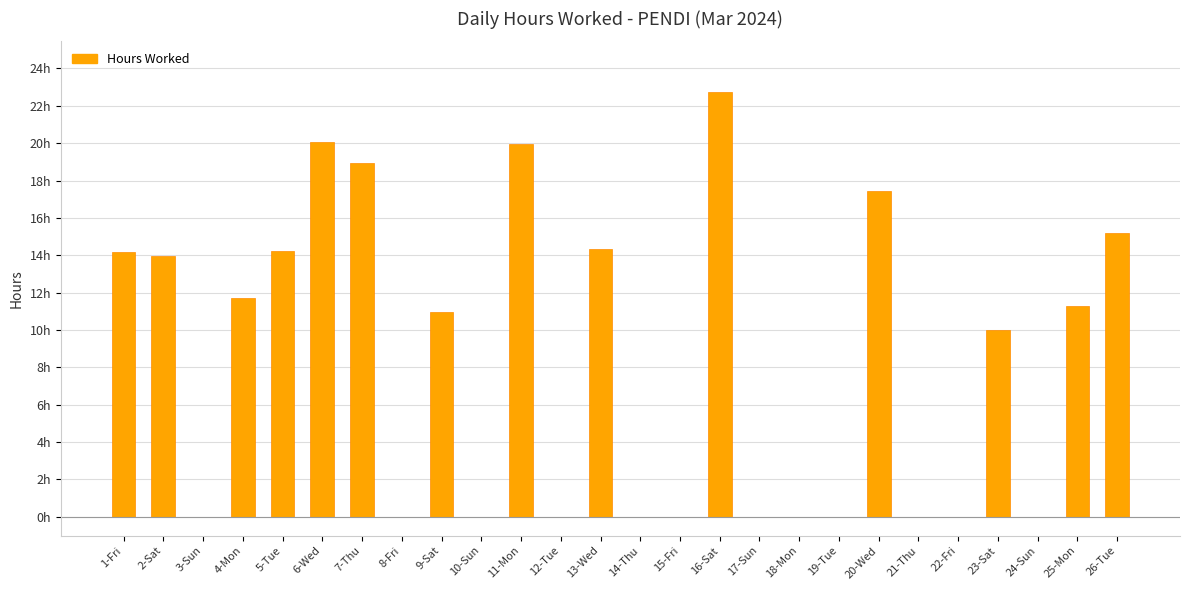

Reading right to left, transcribe all the data shown in this chart.

15.2	11.3	0.0	10.0	0.0	0.0	17.4	0.0	0.0	0.0	22.7	0.0	0.0	14.3	0.0	19.9	0.0	11.0	0.0	18.9	20.0	14.2	11.7	0.0	14.0	14.2